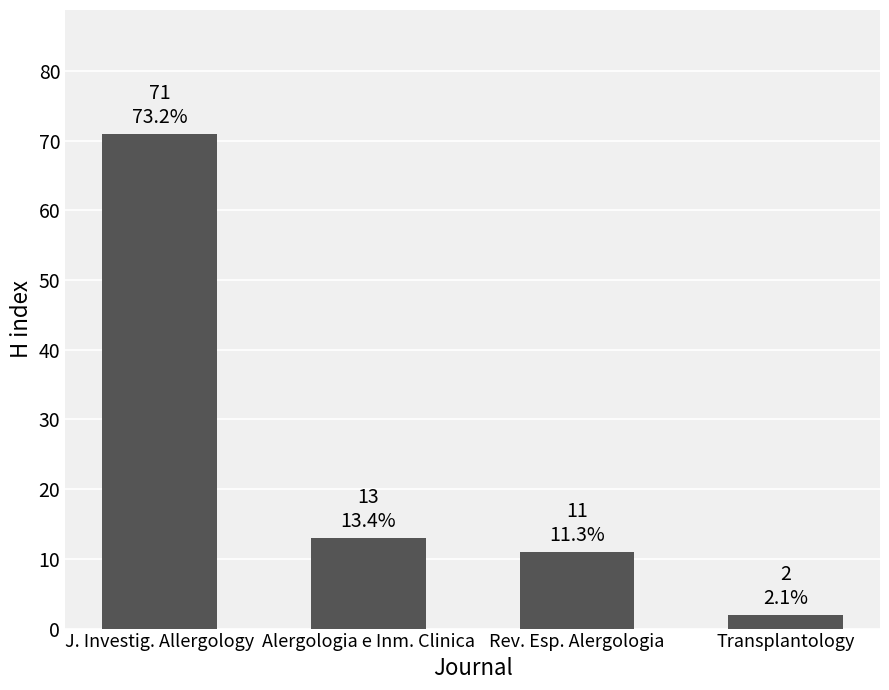

Which category has the lowest value across all series?

Transplantology